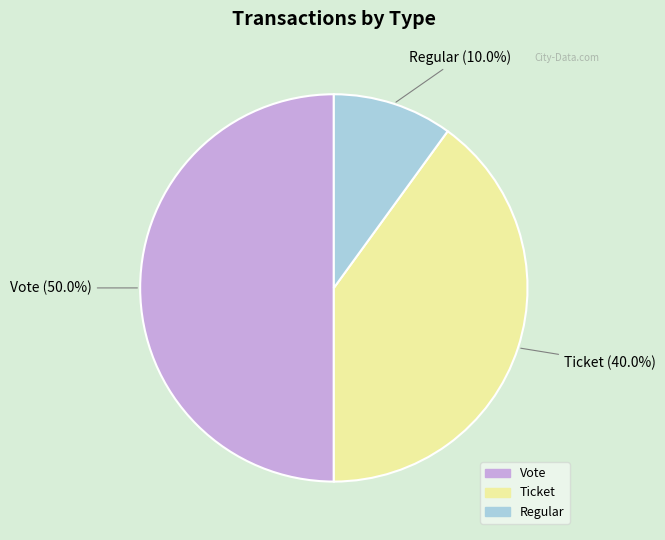

How many segments does this pie chart have?

3